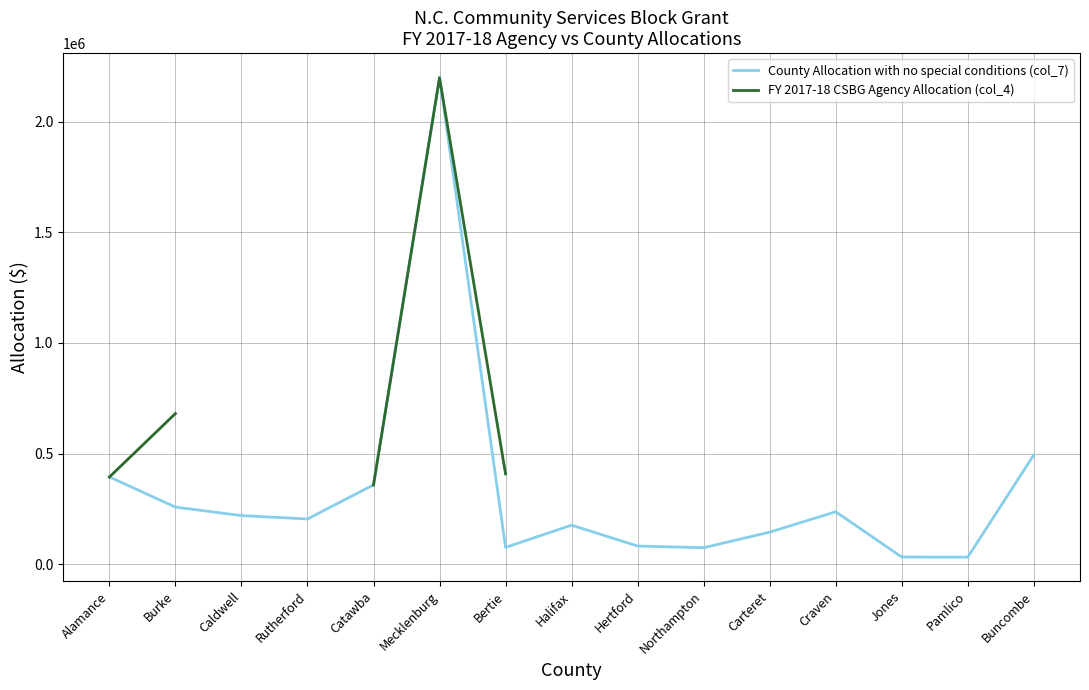

How many lines are shown in the chart?

2